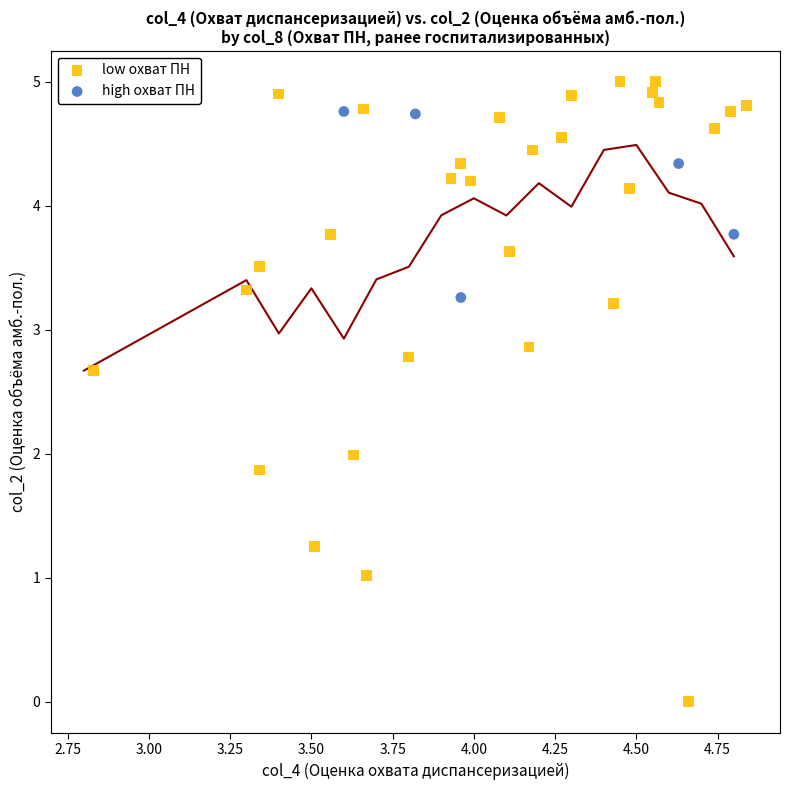

Which series contains the lowest Y value?

low охват ПН